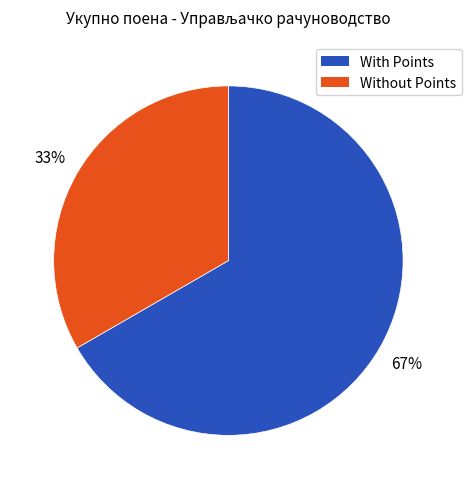

Which slice is the largest?

With Points